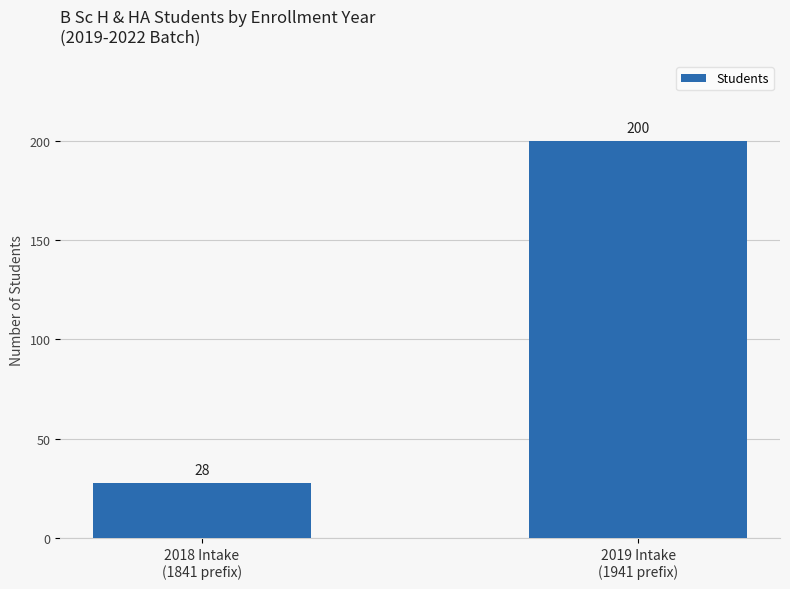

Is it true that the value at 2019 Intake
(1941 prefix) is 200?

True